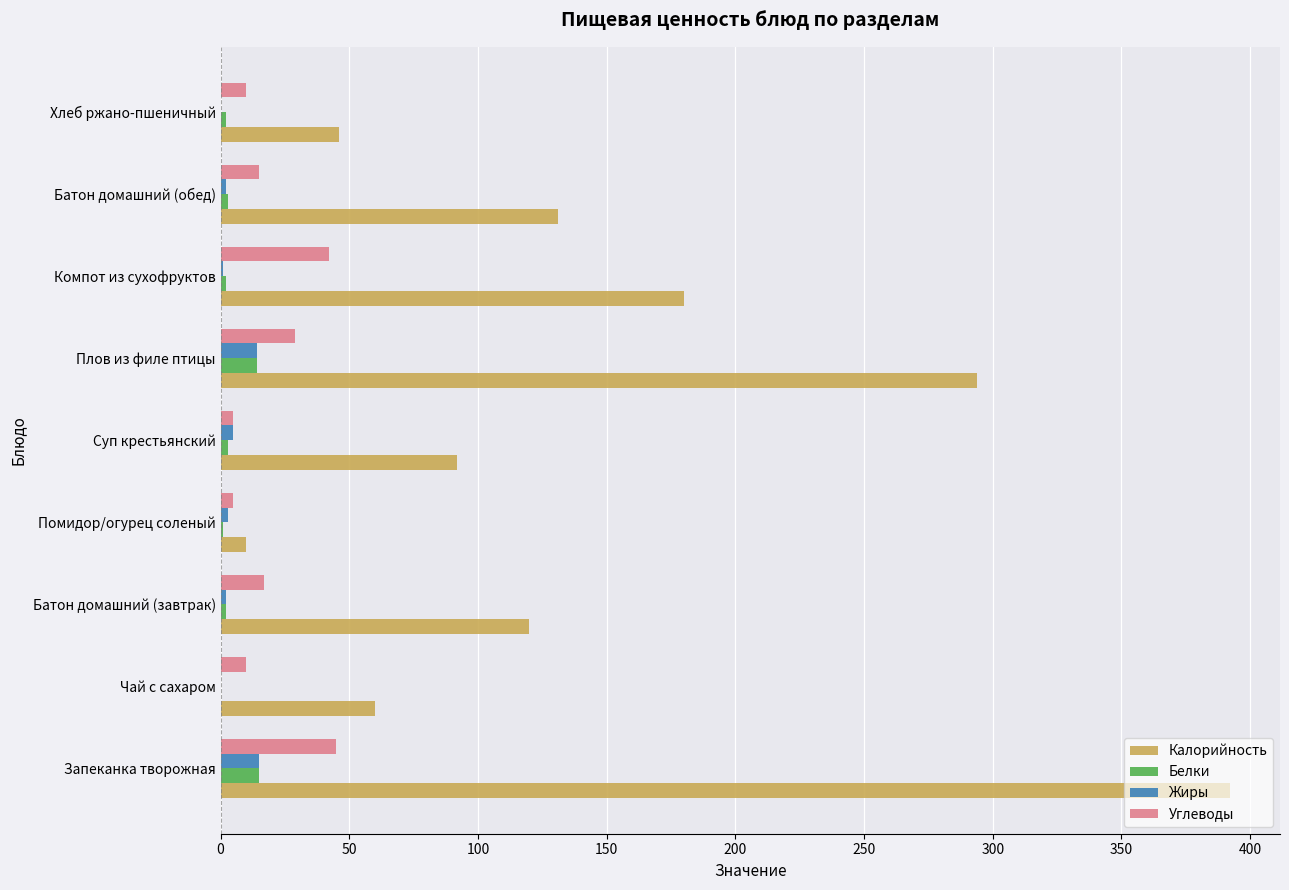

What is the maximum value for Углеводы?

45.0